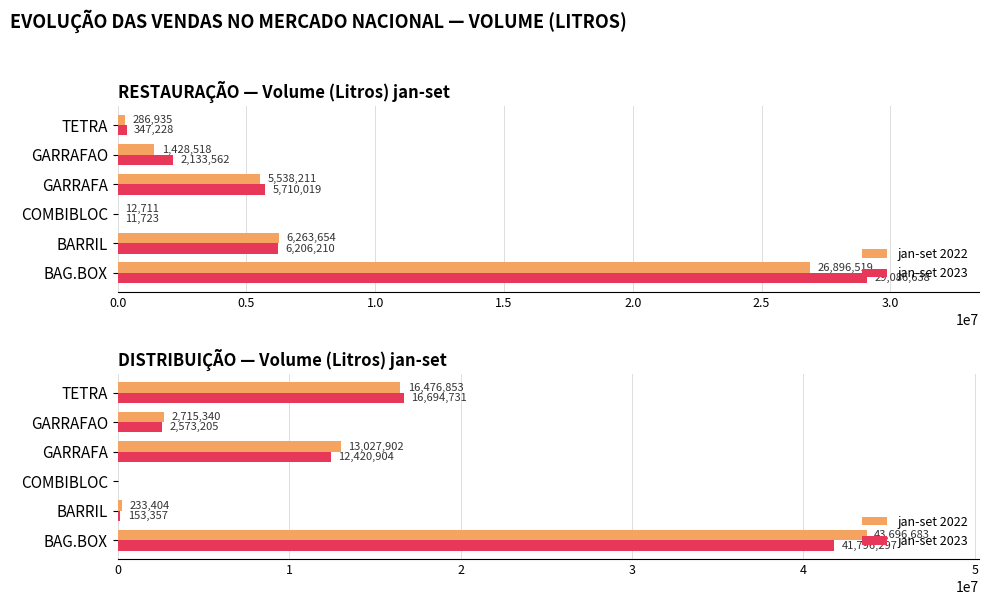

What is the spread (max minus min) of values at TETRA?

217878